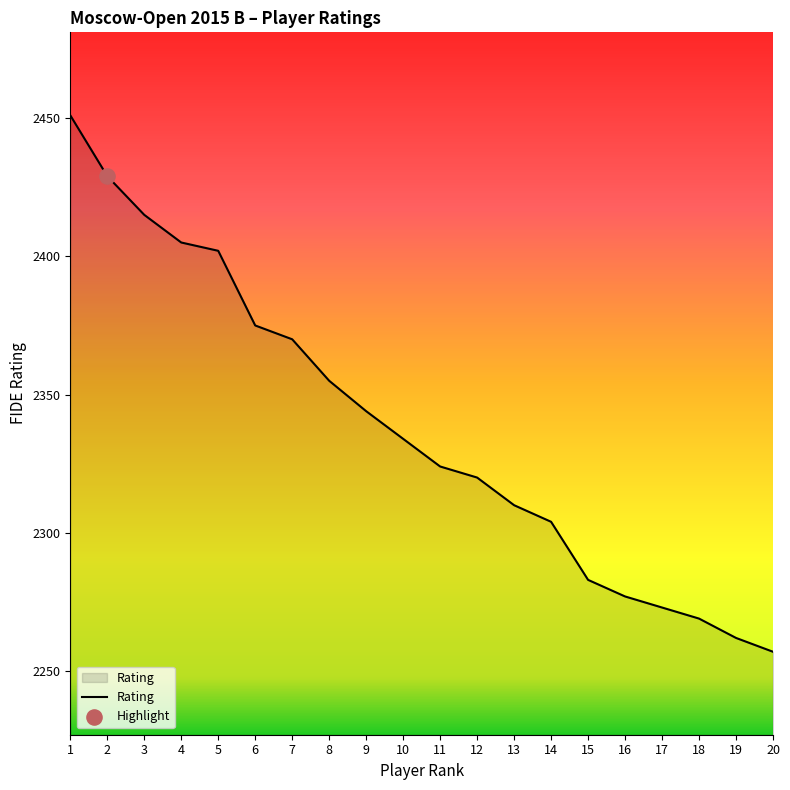

Which has a higher value, 1 or 4?

1